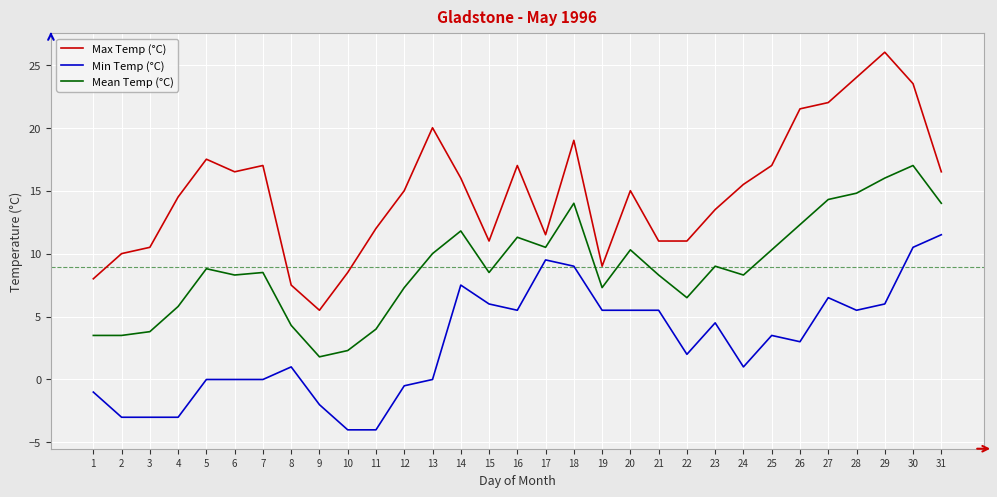

What is the total value across all series at 11?

12.0